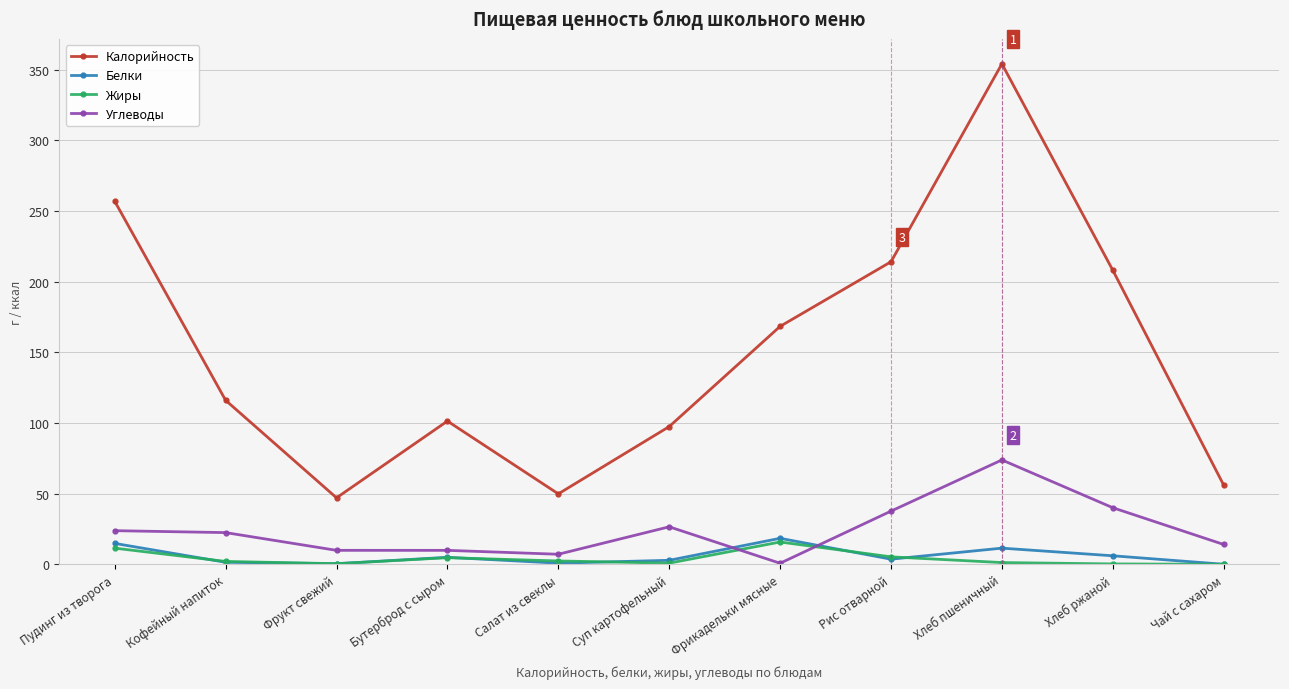

The value of Углеводы at Пудинг из творога is 23.8. True or false?

True